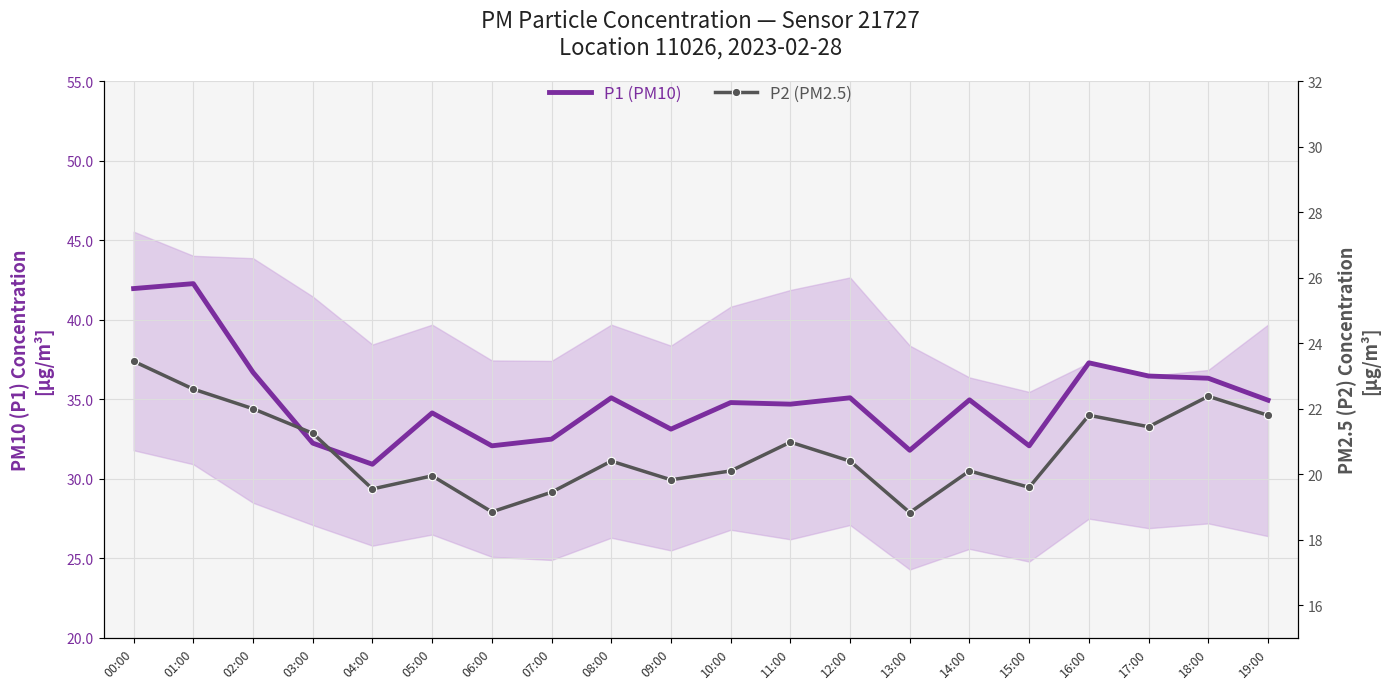

What is the label of the 8th point from the right?

12:00